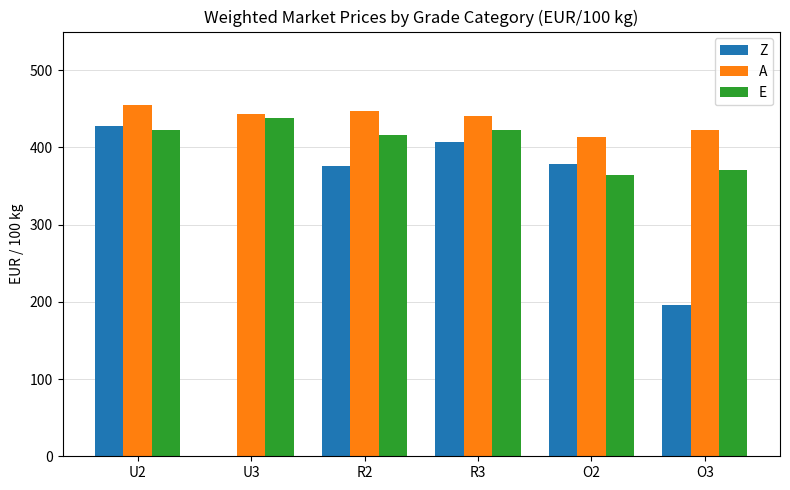

Where is E nearest to the value 401?

R2